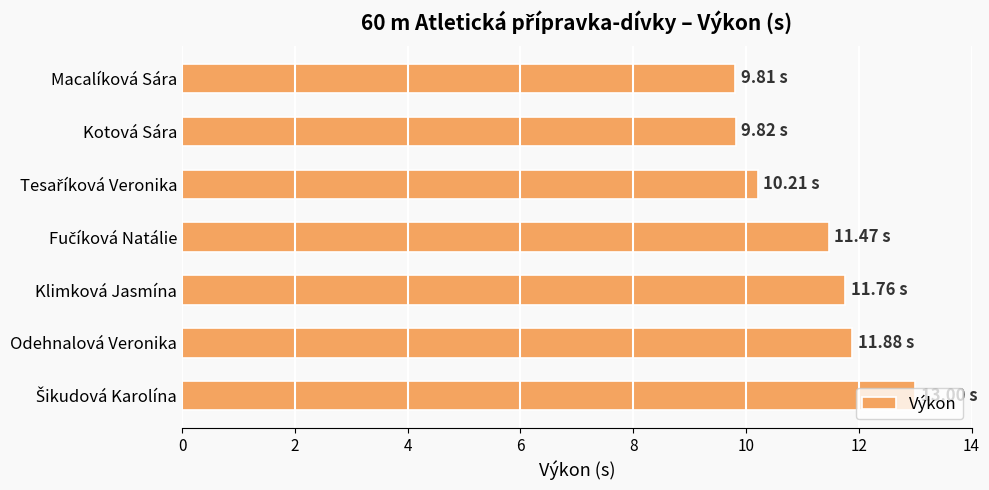

What is the label of the 1st bar from the top?

Macalíková Sára